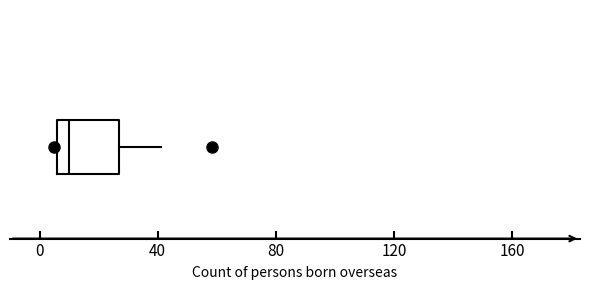

Where does the median line of the box sit on the x-axis? The values are not printed on the chart, so give them approximately, as read against the axis.

10